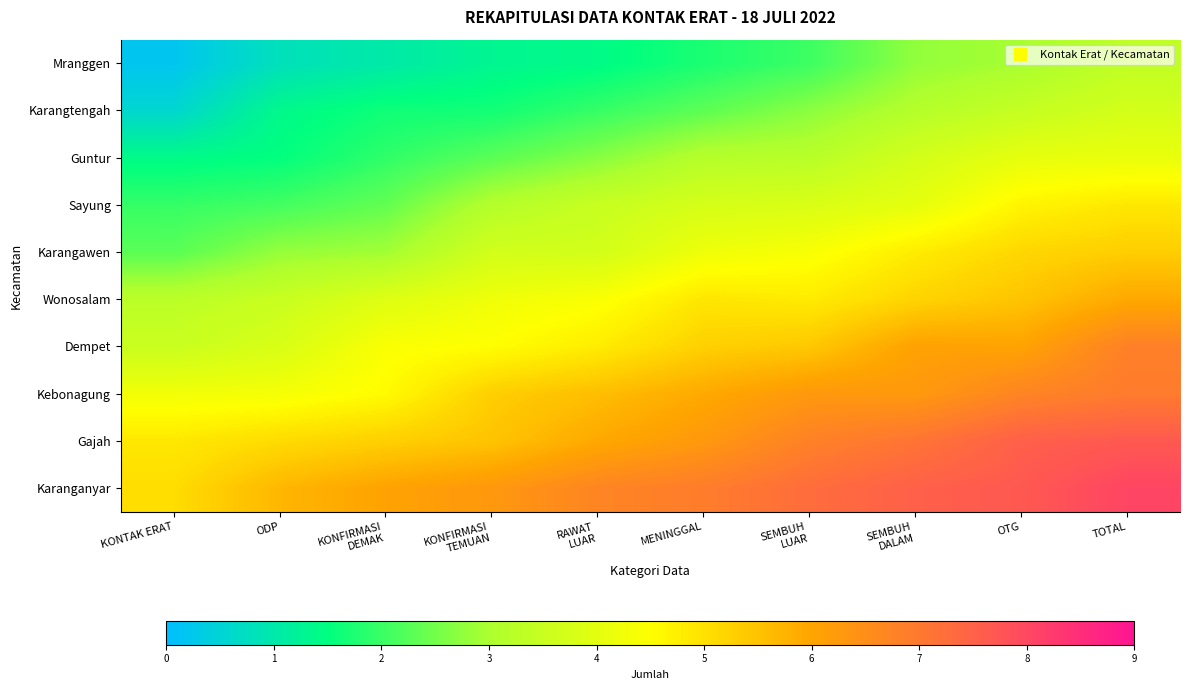

Reading right to left, transcribe all the data shown in this chart.

Mranggen: TOTAL=3.4	OTG=3.0	SEMBUH
DALAM=2.8	SEMBUH
LUAR=2.0	MENINGGAL=1.7	RAWAT
LUAR=1.4	KONFIRMASI
TEMUAN=1.3	KONFIRMASI
DEMAK=1.0	ODP=0.8	KONTAK ERAT=0.2
Karangtengah: TOTAL=3.7	OTG=3.4	SEMBUH
DALAM=3.2	SEMBUH
LUAR=2.7	MENINGGAL=2.3	RAWAT
LUAR=2.0	KONFIRMASI
TEMUAN=1.7	KONFIRMASI
DEMAK=1.6	ODP=1.4	KONTAK ERAT=0.6
Guntur: TOTAL=4.1	OTG=4.1	SEMBUH
DALAM=3.7	SEMBUH
LUAR=3.2	MENINGGAL=3.2	RAWAT
LUAR=2.7	KONFIRMASI
TEMUAN=2.3	KONFIRMASI
DEMAK=1.9	ODP=1.5	KONTAK ERAT=1.4
Sayung: TOTAL=4.9	OTG=4.7	SEMBUH
DALAM=4.0	SEMBUH
LUAR=3.8	MENINGGAL=3.7	RAWAT
LUAR=3.5	KONFIRMASI
TEMUAN=3.1	KONFIRMASI
DEMAK=2.4	ODP=2.1	KONTAK ERAT=2.0
Karangawen: TOTAL=5.3	OTG=5.2	SEMBUH
DALAM=4.8	SEMBUH
LUAR=4.4	MENINGGAL=4.2	RAWAT
LUAR=3.7	KONFIRMASI
TEMUAN=3.7	KONFIRMASI
DEMAK=2.9	ODP=2.8	KONTAK ERAT=2.3
Wonosalam: TOTAL=5.9	OTG=5.5	SEMBUH
DALAM=5.2	SEMBUH
LUAR=4.8	MENINGGAL=4.9	RAWAT
LUAR=4.4	KONFIRMASI
TEMUAN=4.2	KONFIRMASI
DEMAK=3.9	ODP=3.5	KONTAK ERAT=3.3
Dempet: TOTAL=6.8	OTG=6.0	SEMBUH
DALAM=6.1	SEMBUH
LUAR=5.4	MENINGGAL=5.3	RAWAT
LUAR=4.8	KONFIRMASI
TEMUAN=4.5	KONFIRMASI
DEMAK=4.4	ODP=3.8	KONTAK ERAT=3.5
Kebonagung: TOTAL=6.9	OTG=6.7	SEMBUH
DALAM=6.3	SEMBUH
LUAR=6.3	MENINGGAL=5.9	RAWAT
LUAR=5.6	KONFIRMASI
TEMUAN=5.3	KONFIRMASI
DEMAK=4.6	ODP=4.3	KONTAK ERAT=4.3
Gajah: TOTAL=7.7	OTG=7.6	SEMBUH
DALAM=7.1	SEMBUH
LUAR=6.8	MENINGGAL=6.3	RAWAT
LUAR=5.9	KONFIRMASI
TEMUAN=5.5	KONFIRMASI
DEMAK=5.3	ODP=5.1	KONTAK ERAT=4.9
Karanganyar: TOTAL=8.1	OTG=7.7	SEMBUH
DALAM=7.5	SEMBUH
LUAR=7.3	MENINGGAL=6.9	RAWAT
LUAR=6.7	KONFIRMASI
TEMUAN=6.3	KONFIRMASI
DEMAK=6.0	ODP=5.7	KONTAK ERAT=5.1